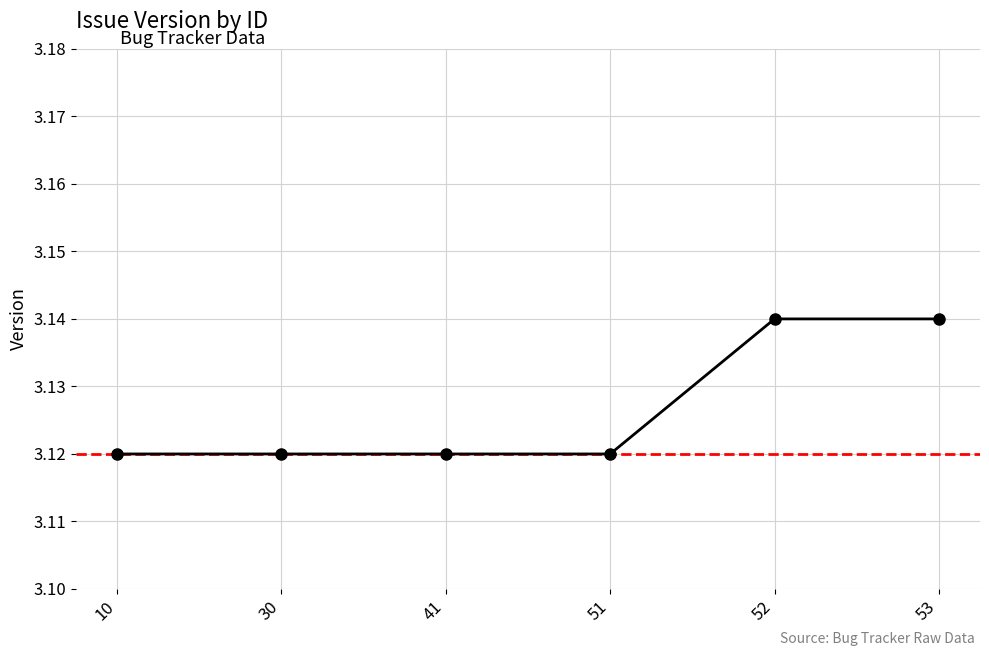

Count the values in the range 3 to 4.

6